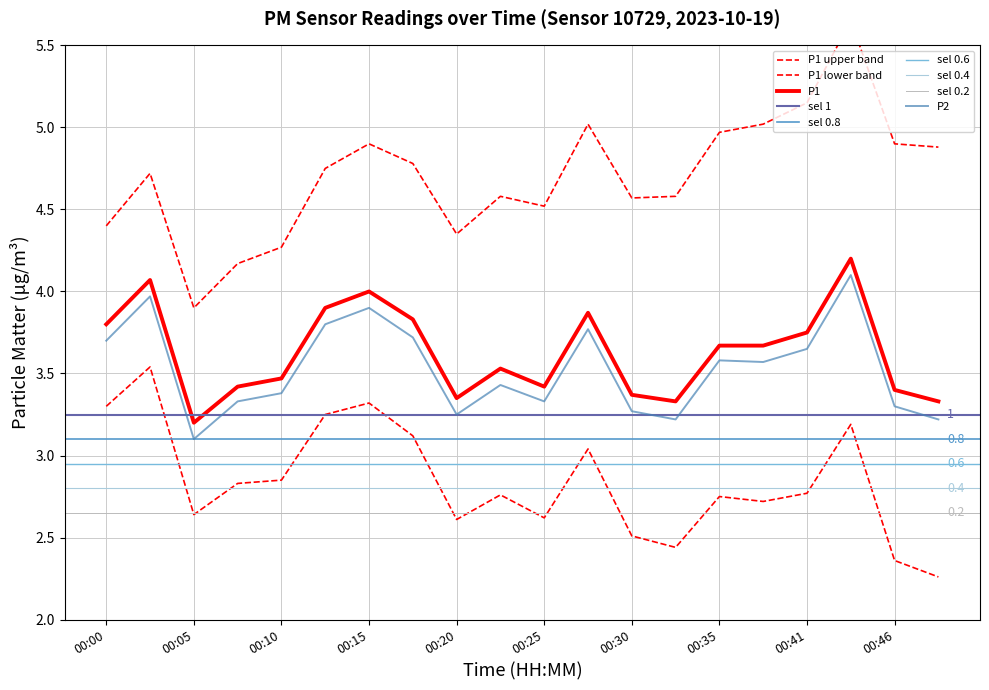

At which category is the sum across all series the highest?

00:43